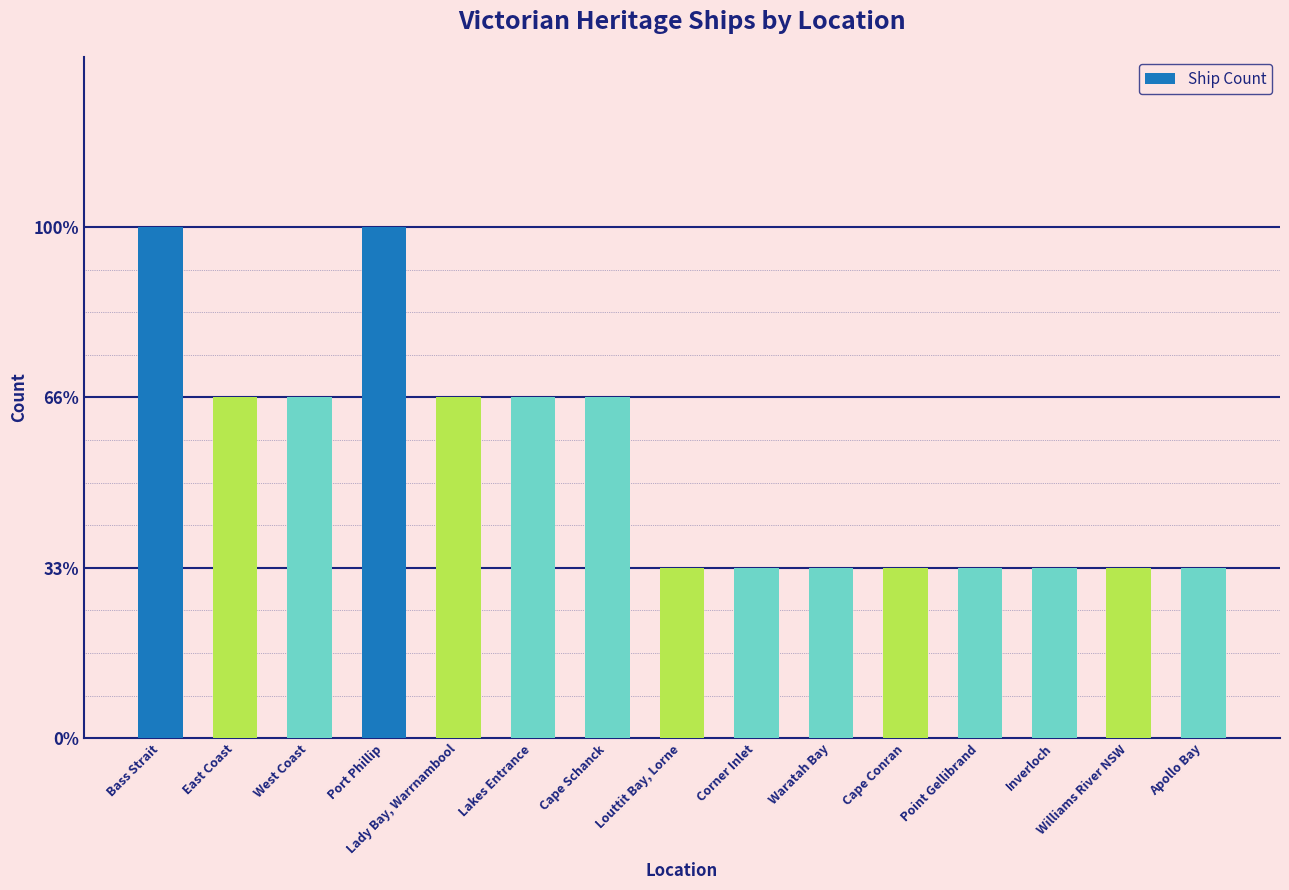

Does the chart contain any negative values?

No